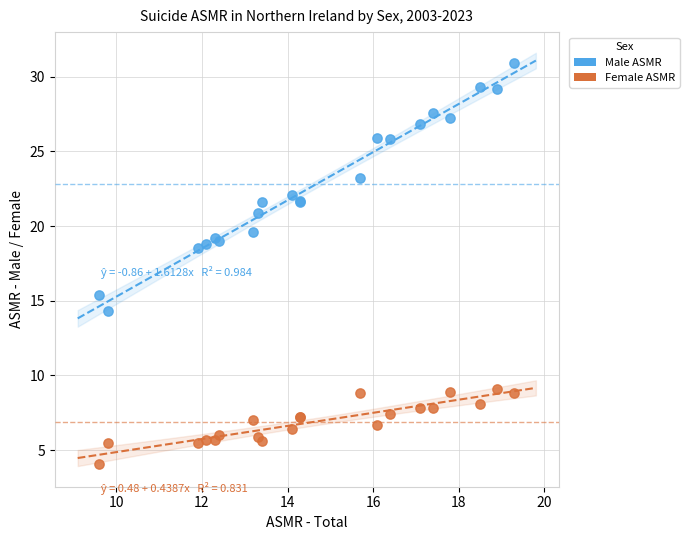

Which series contains the highest Y value?

Male ASMR